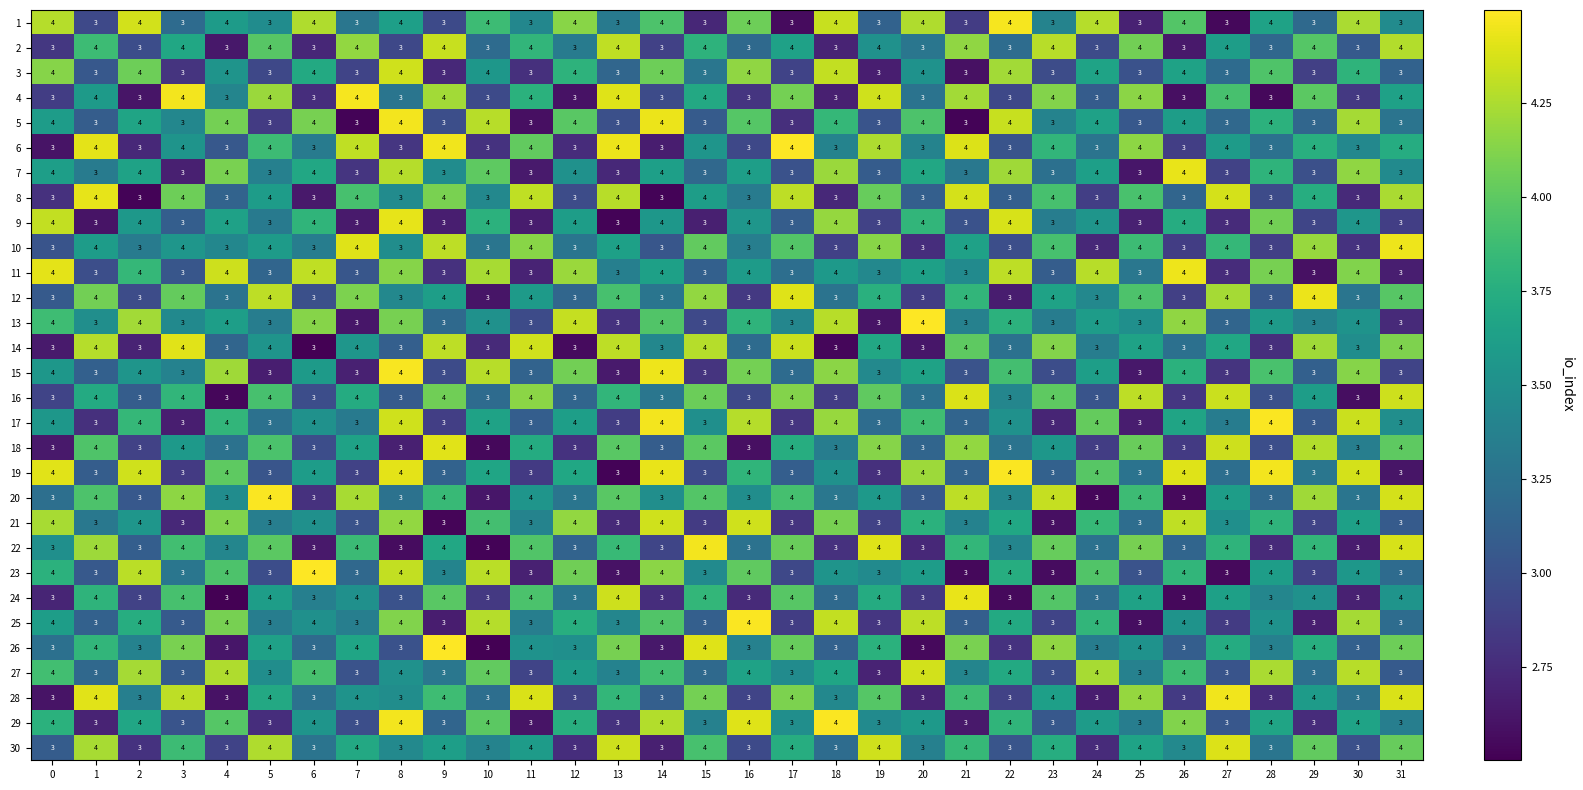

Is it true that 17 equals 5 at 9?

False